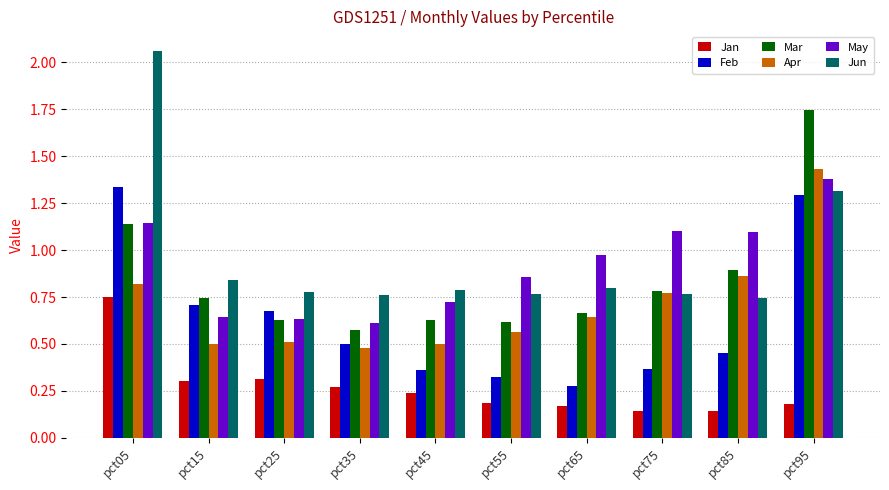

How many groups of bars are there?

10